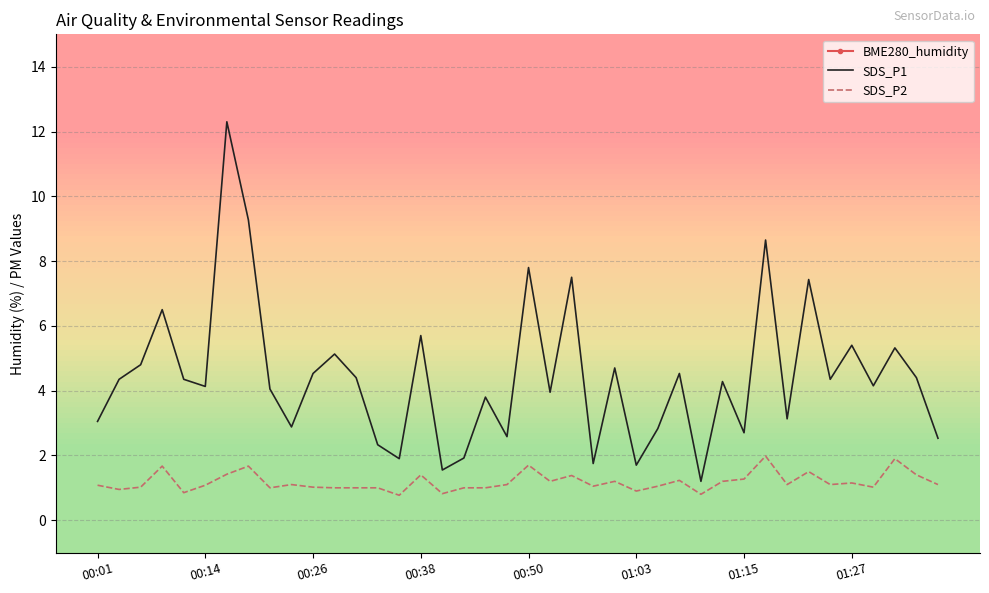

How many interior local valleys does the SDS_P1 series have?

13